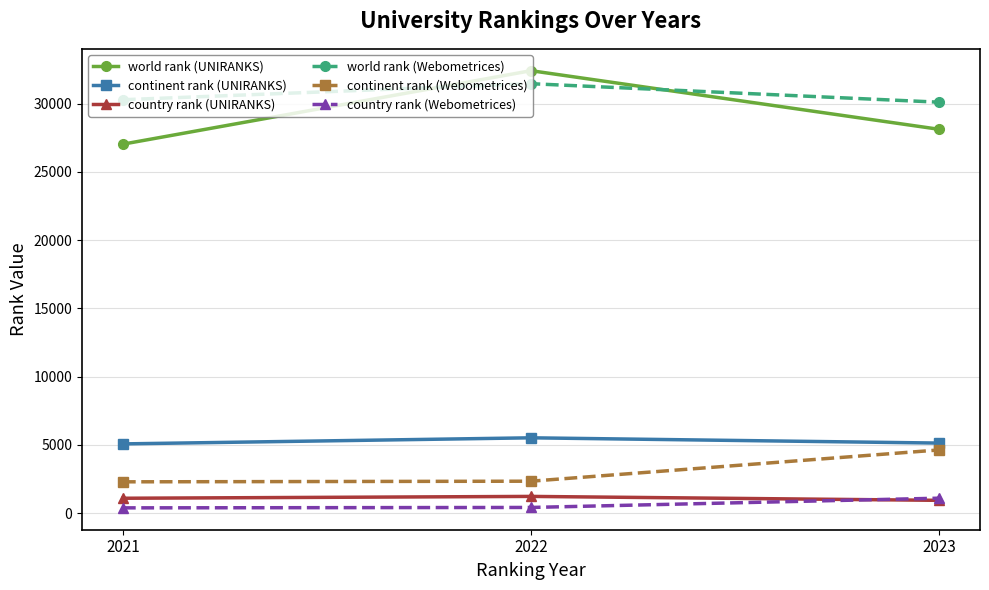

Is the value of continent rank (Webometrices) at 2023 greater than the value of world rank (UNIRANKS) at 2021?

No